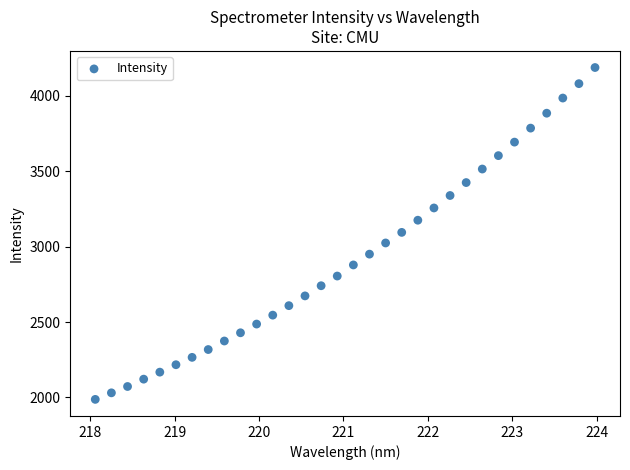

What is the range of Y values (max minus min)?

2199.3